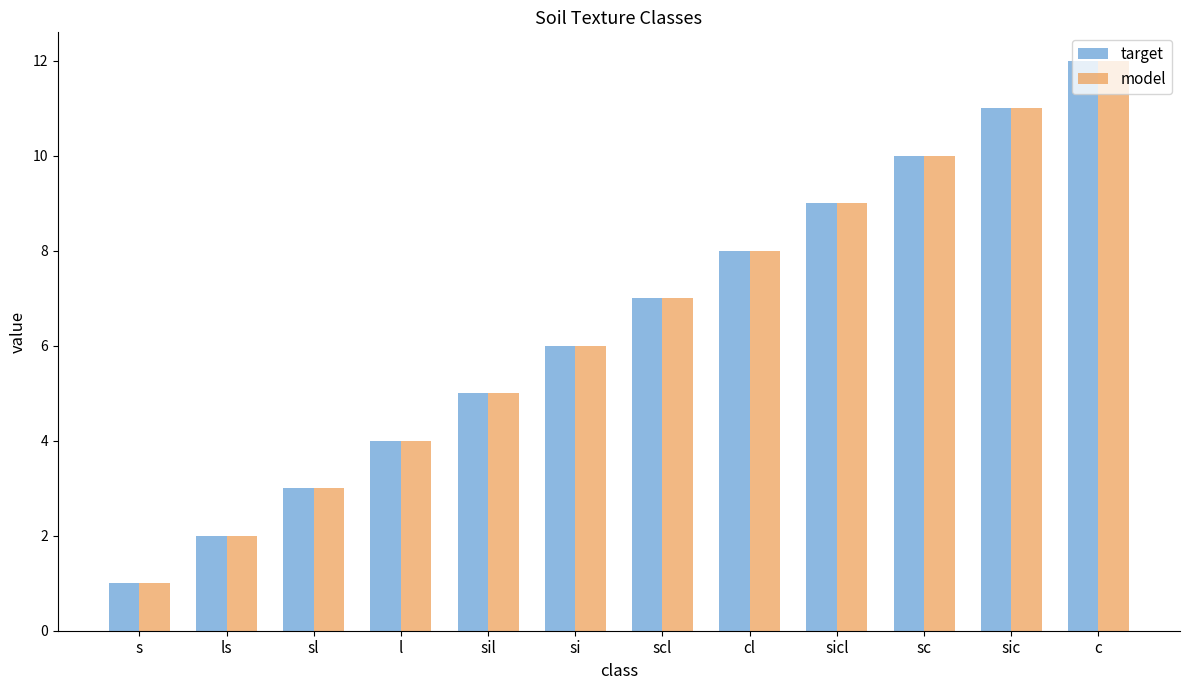

What is the sum of all target values?

78